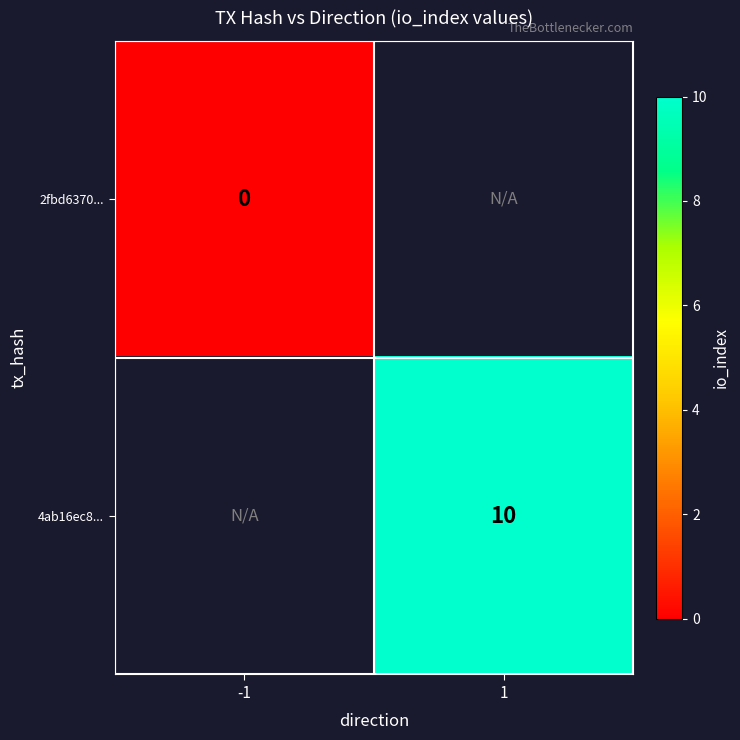

What is the greatest value displayed?

10.0